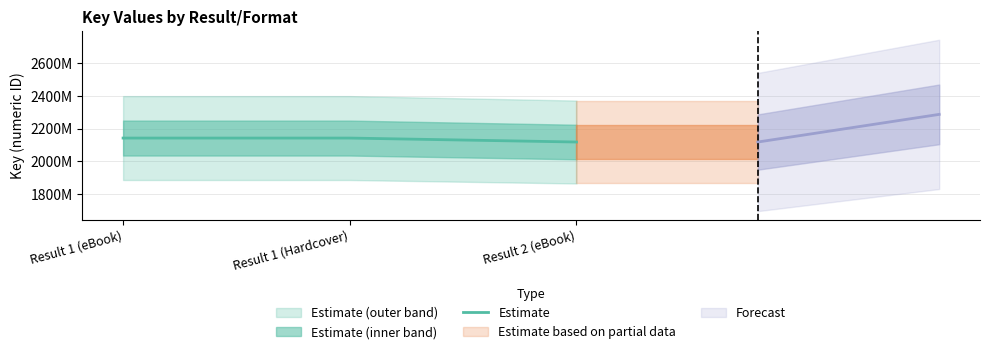

Count the values in the range 2117869787 to 2142131806.

3